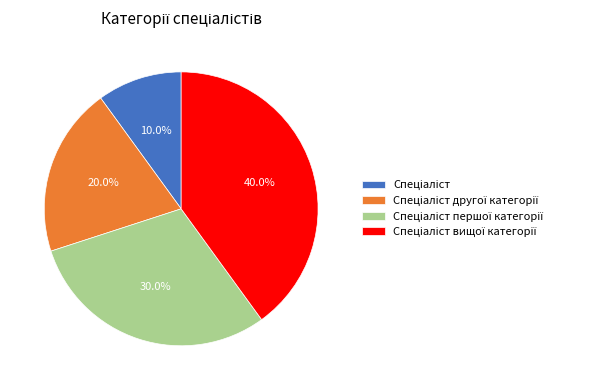

Does any single category account for the majority?

No